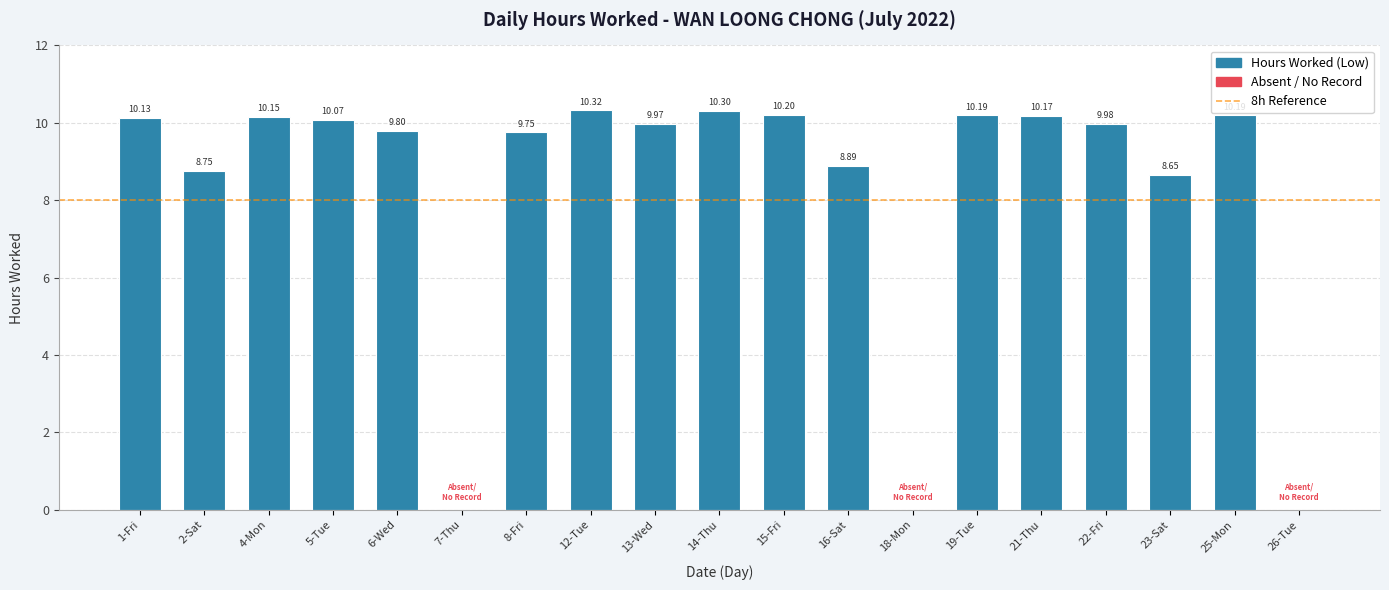

What is the sum of all values?

157.5